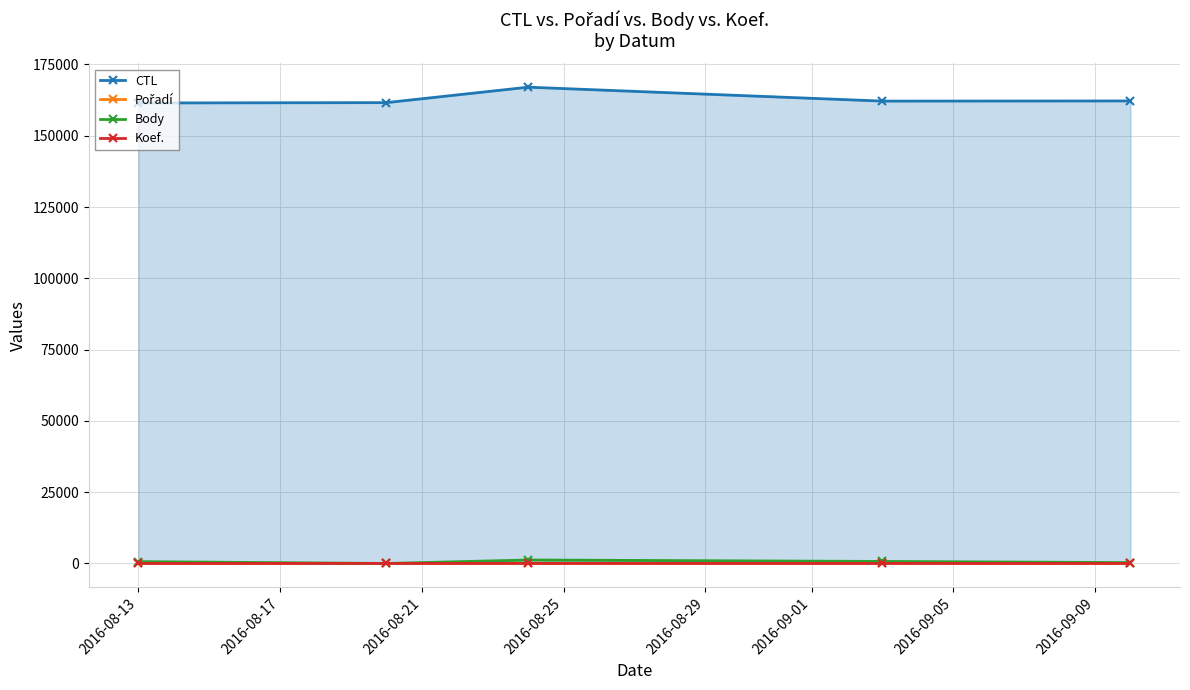

What is the maximum value for Body?

1212